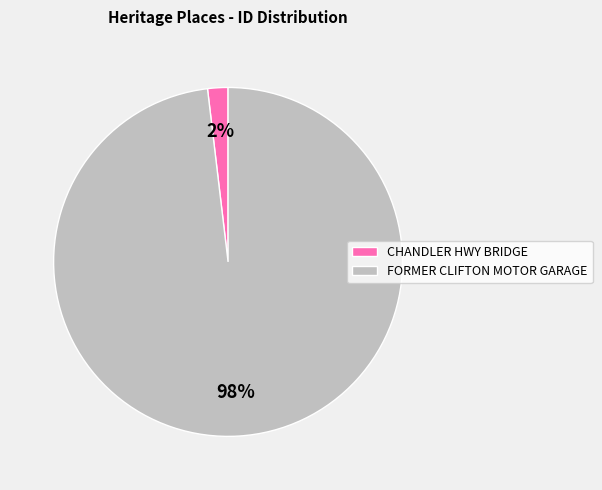

Rank the categories by value from lowest to highest.

CHANDLER HWY BRIDGE, FORMER CLIFTON MOTOR GARAGE